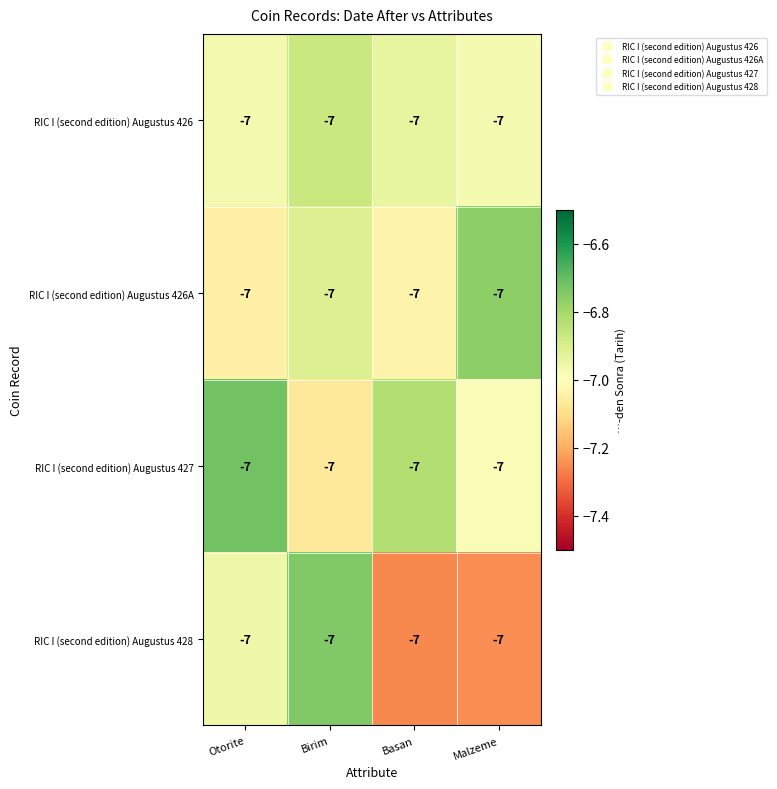

At which category is the sum across all series the highest?

Birim